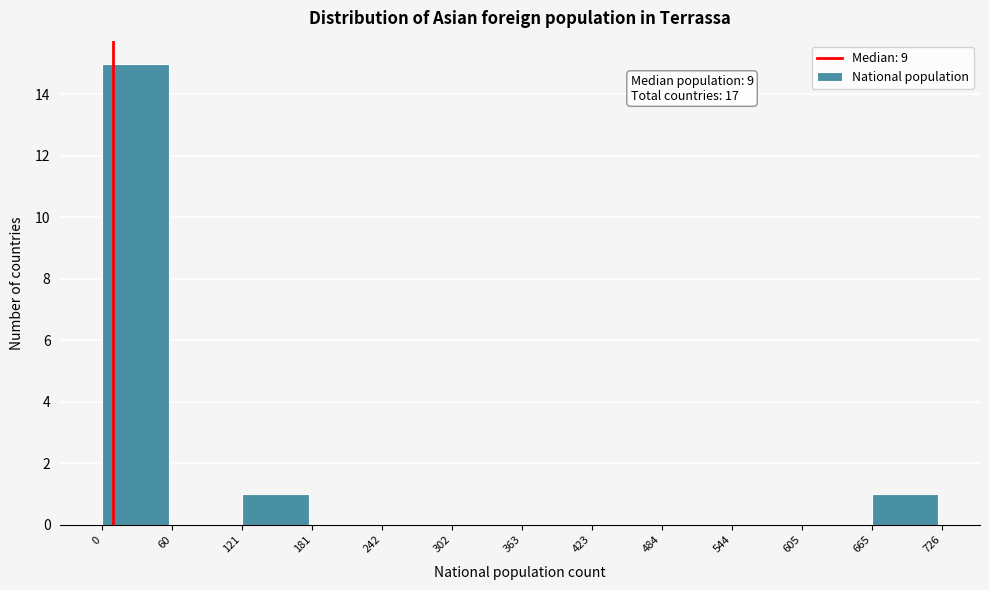

Which range on the x-axis has the tallest bar?

0 to 60